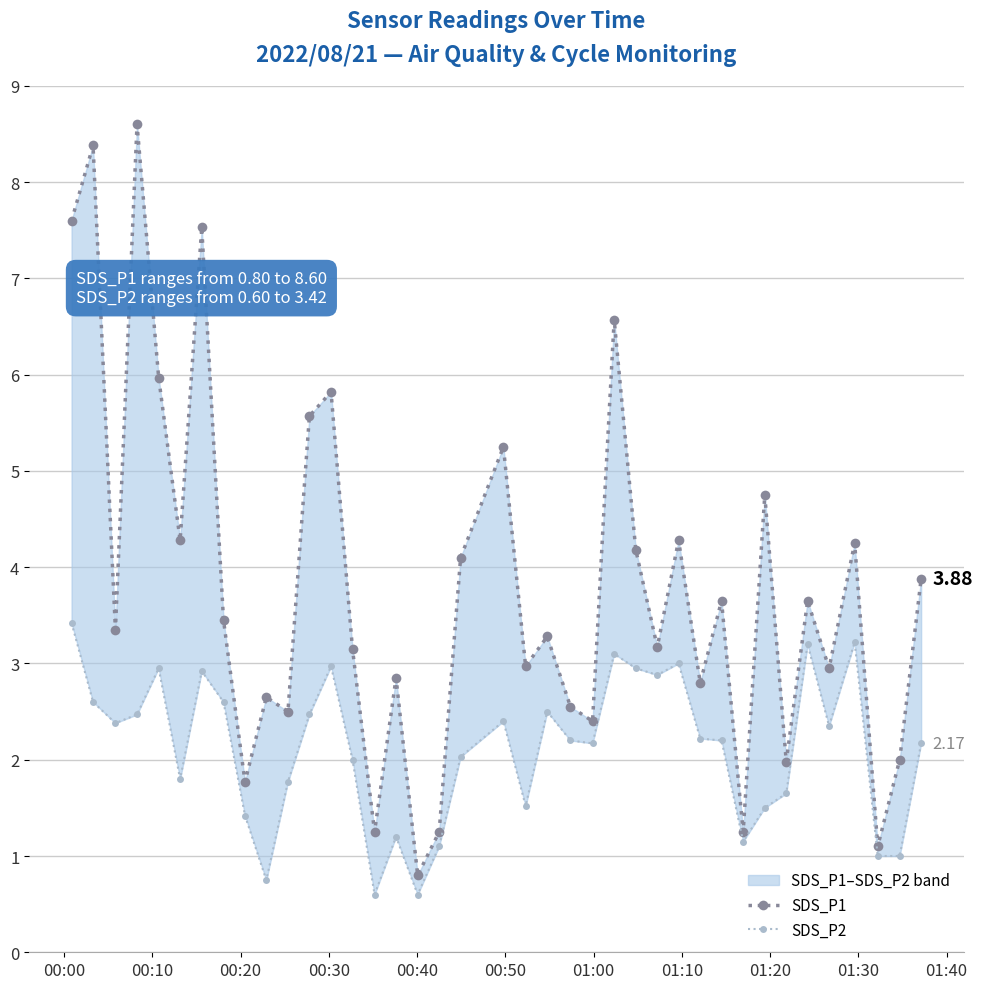

At which label does SDS_P2 first exceed 2?

00:00